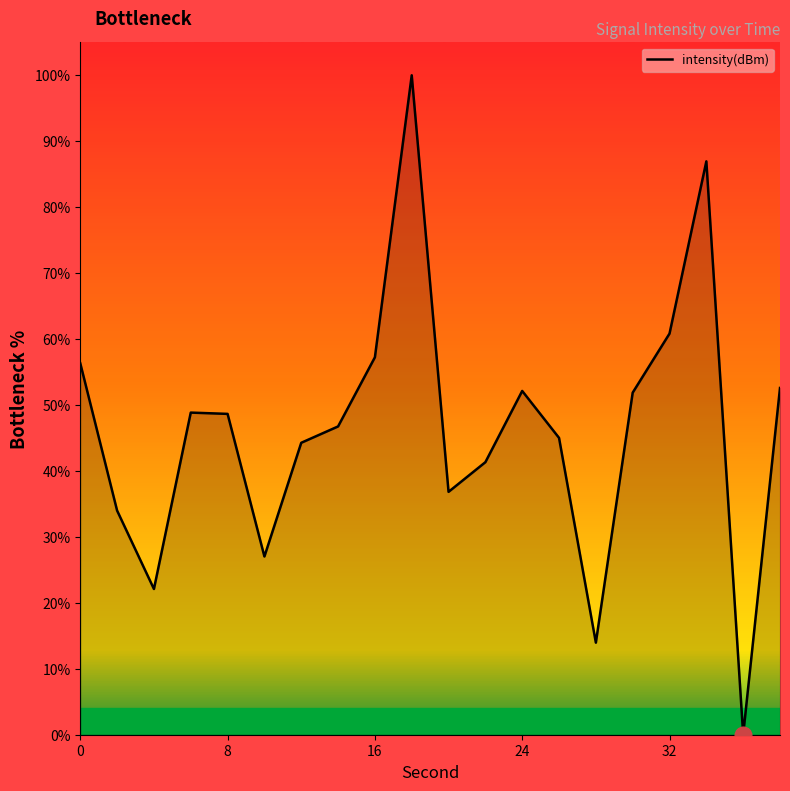

Count the number of data series in this chart.

1